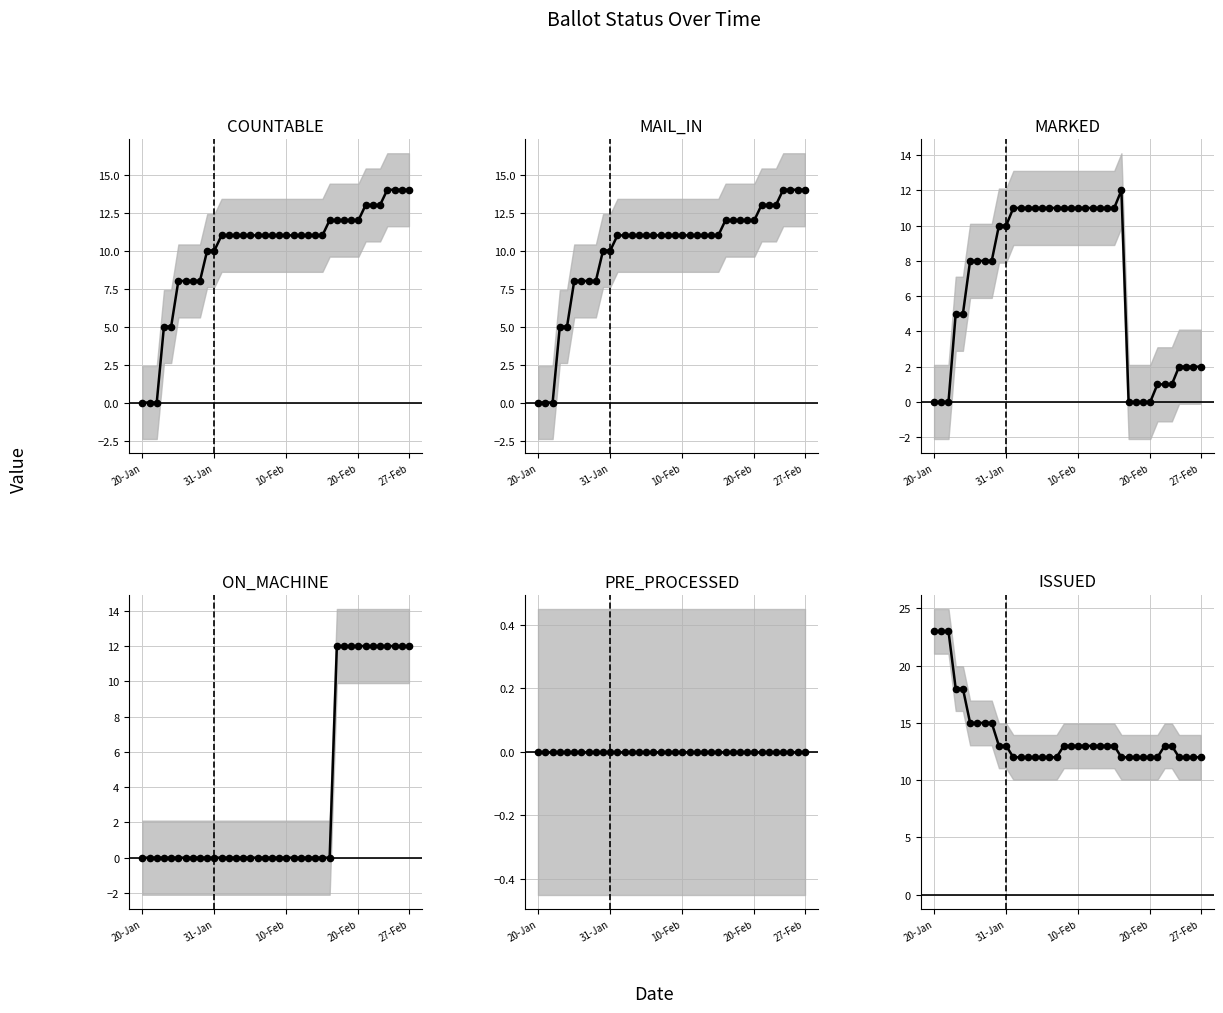

What is the average value of the ISSUED series?

14